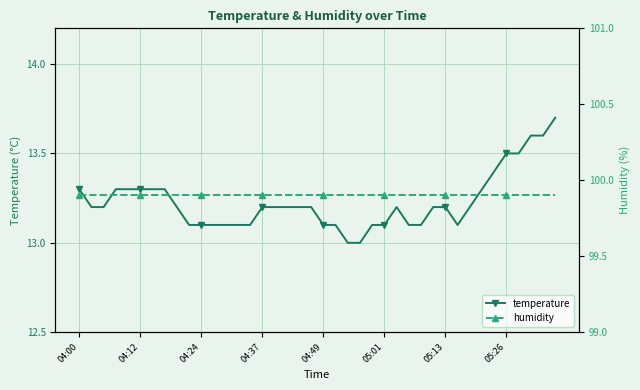

True or false: humidity has more than 1 points higher than both neighbors.

False